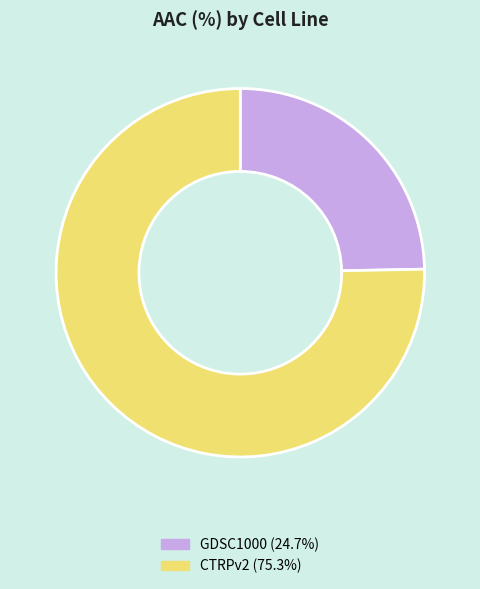

Is it true that GDSC1000 is 32% of the pie?

False